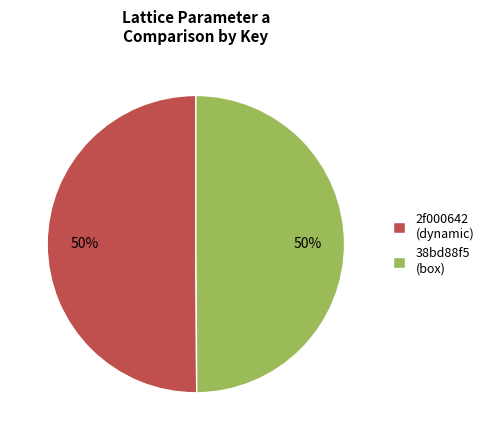

To the nearest percent, what is the combined percentage of 38bd88f5 (box) and 2f000642 (dynamic)?

100%